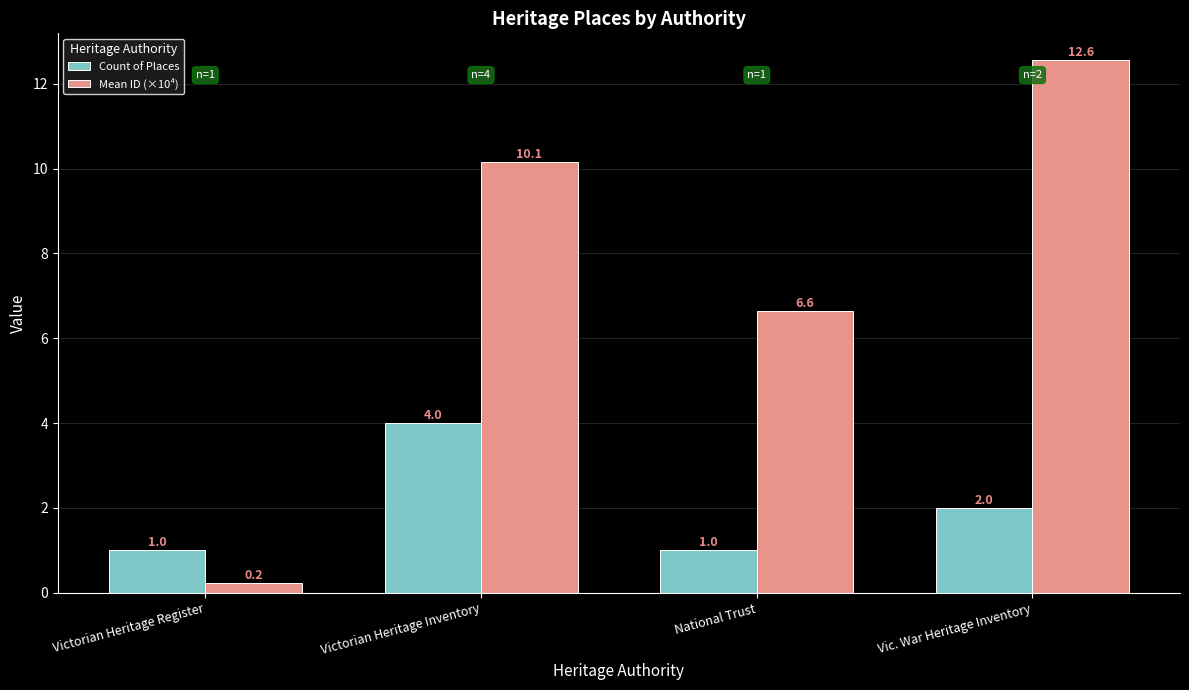

What is the minimum value for Count of Places?

1.0